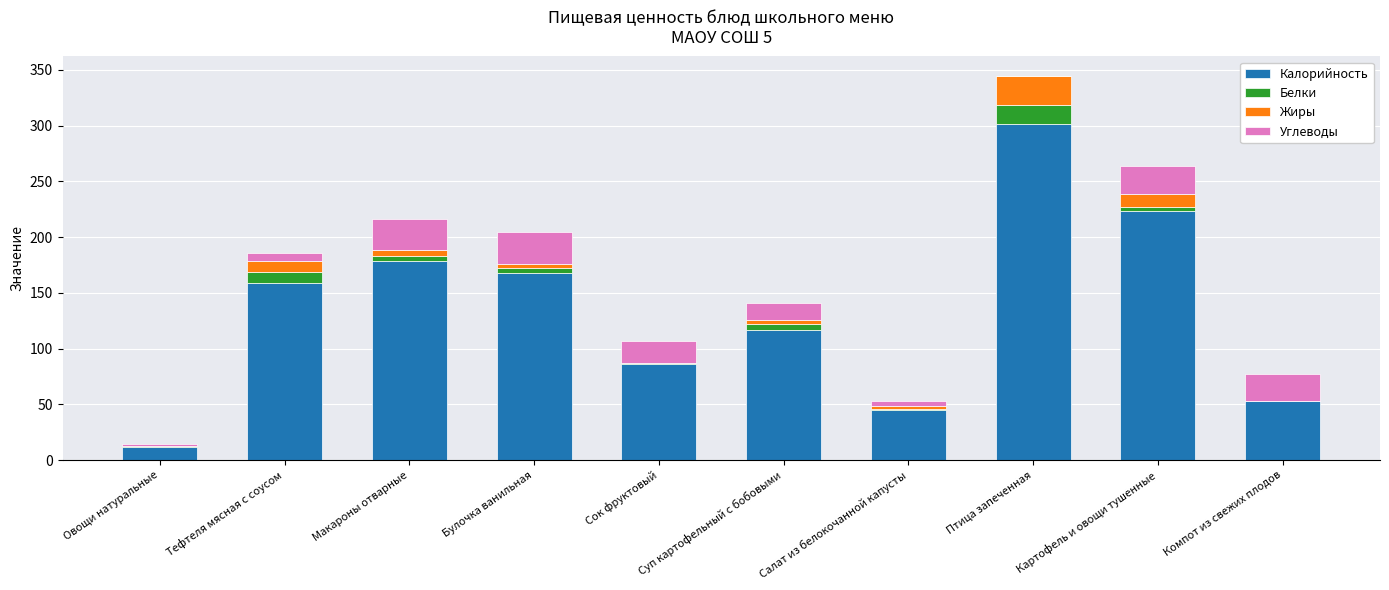

The Калорийность series shows 36.2 at Суп картофельный с бобовыми. True or false?

False